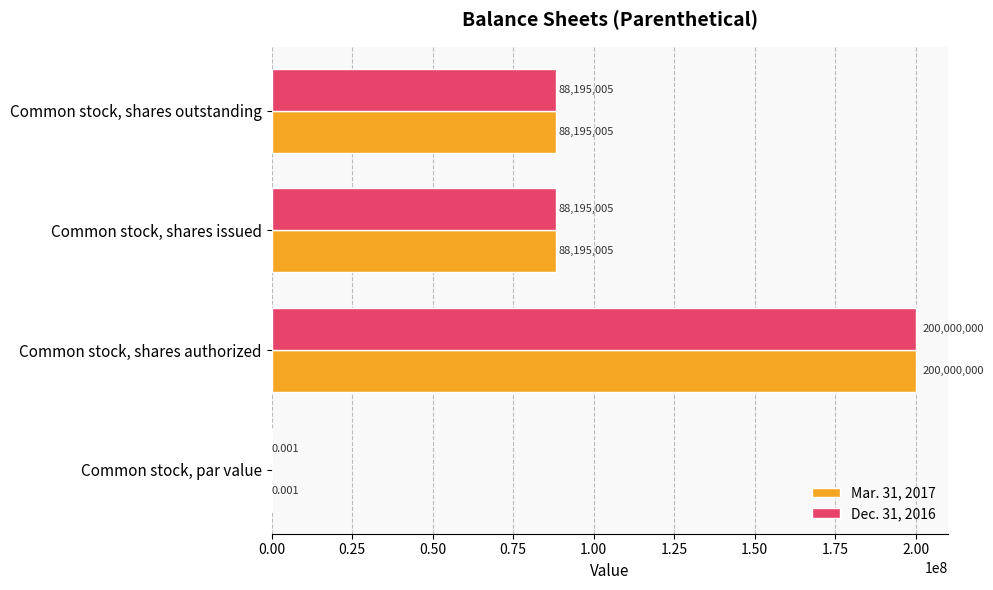

What is the maximum value shown in the chart?

200000000.0